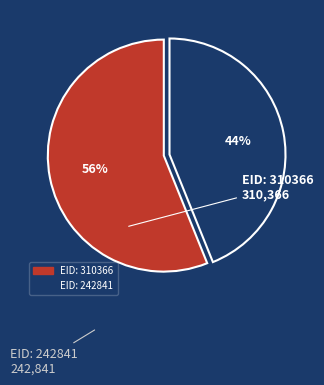

Rank the categories by value from highest to lowest.

EID: 310366, EID: 242841